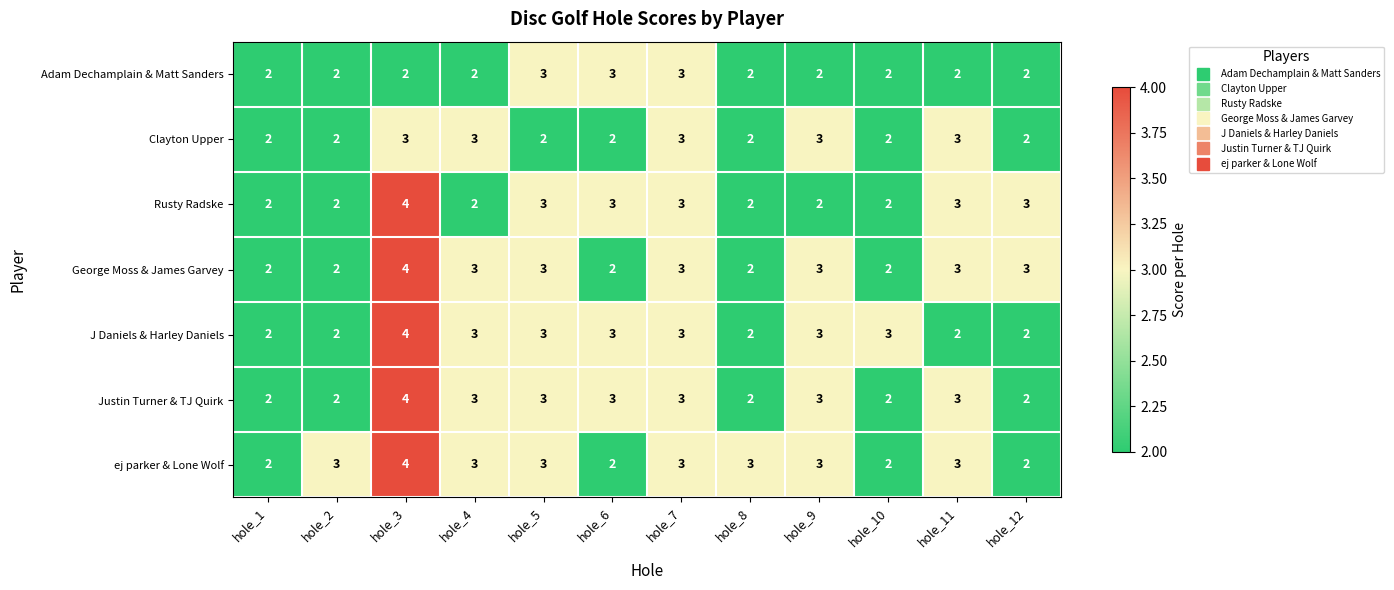

What is the spread (max minus min) of values at hole_9?

1